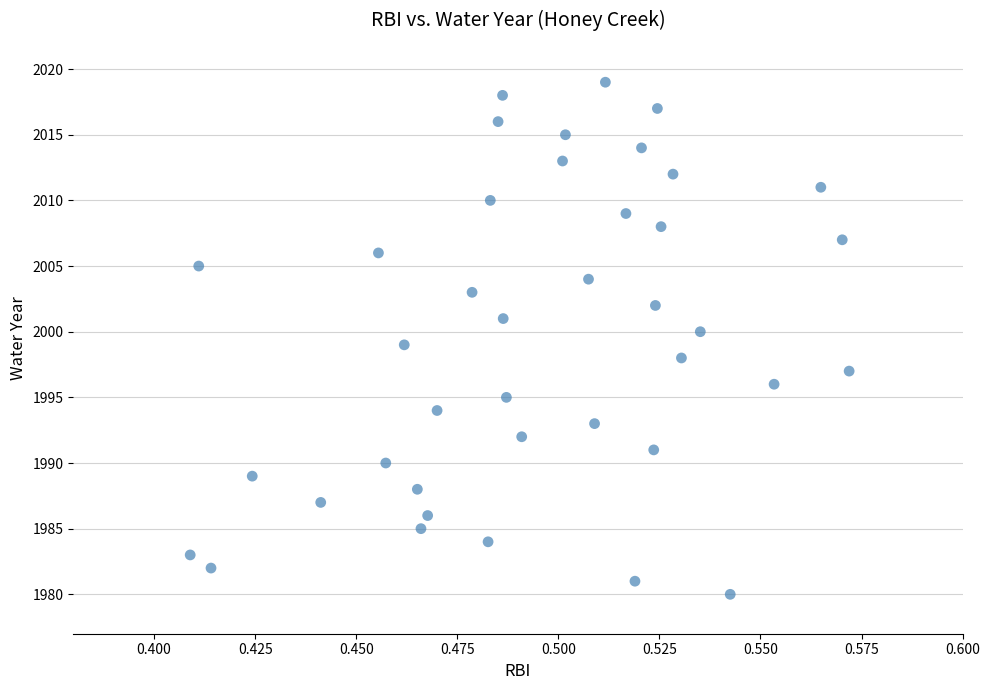

What is the range of Y values (max minus min)?

39